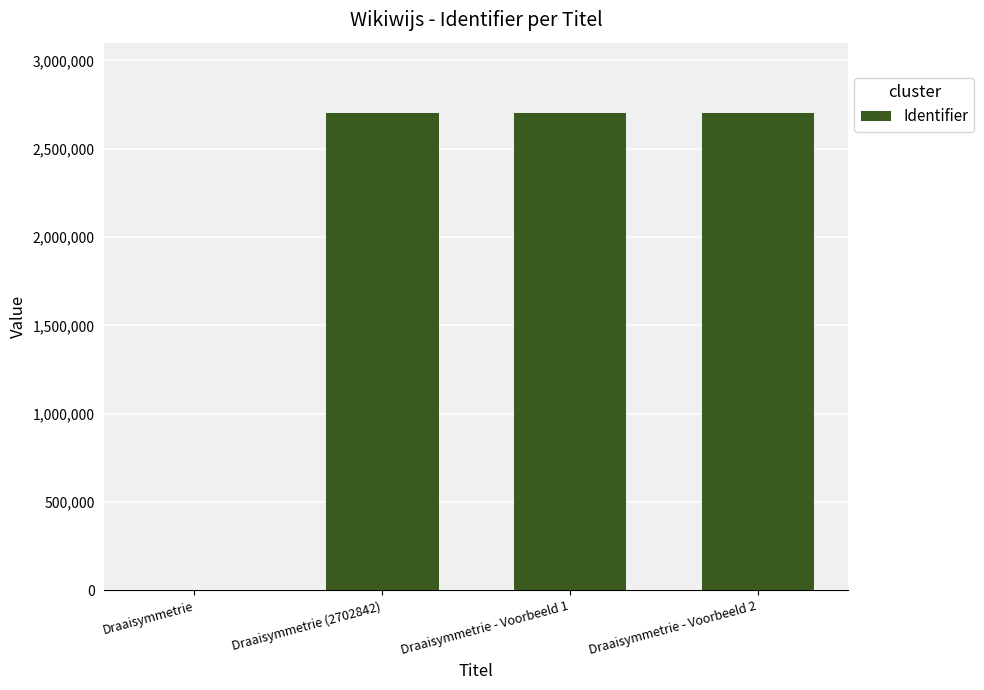

What is the average value?

2027329